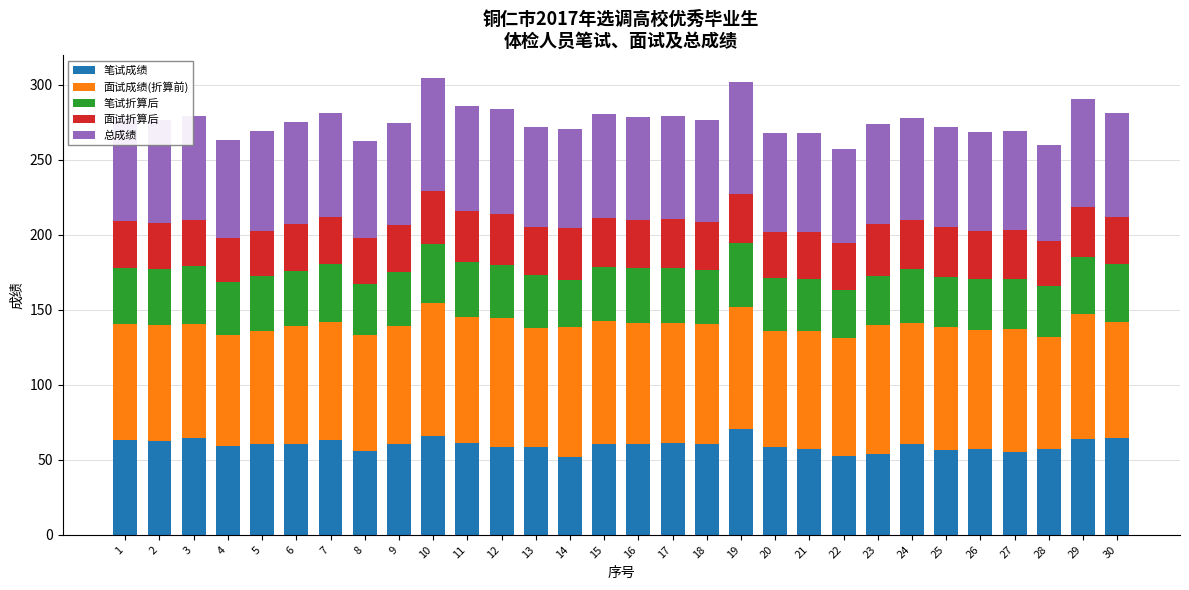

Reading left to right, what are all the values shown in this chart?

笔试成绩: 63.2	62.4	64.5	59.0	60.5	60.8	63.5	55.7	60.6	65.6	61.3	58.8	58.4	51.6	60.3	60.4	61.0	60.3	70.5	58.7	57.3	52.7	54.0	60.3	56.4	57.3	55.3	57.2	63.5	64.4
面试成绩(折算前): 77.0	77.2	76.2	74.0	75.6	78.6	78.6	77.6	78.4	88.8	83.8	85.6	79.6	87.2	82.0	80.8	80.4	80.0	81.6	77.0	78.7	78.6	86.0	80.7	81.8	78.9	81.8	74.5	83.5	77.5
笔试折算后: 37.9	37.5	38.7	35.4	36.3	36.5	38.1	33.4	36.4	39.4	36.8	35.3	35.0	30.9	36.2	36.2	36.6	36.2	42.3	35.2	34.4	31.6	32.4	36.2	33.9	34.4	33.2	34.3	38.1	38.7
面试折算后: 30.8	30.9	30.5	29.6	30.2	31.4	31.4	31.0	31.4	35.5	33.5	34.2	31.8	34.9	32.8	32.3	32.2	32.0	32.6	30.8	31.5	31.4	34.4	32.3	32.7	31.6	32.7	29.8	33.4	31.0
总成绩: 68.7	68.3	69.2	65.0	66.5	67.9	69.5	64.5	67.7	74.9	70.3	69.5	66.9	65.8	69.0	68.6	68.8	68.2	74.9	66.0	65.9	63.0	66.8	68.5	66.6	65.9	65.9	64.1	71.5	69.7